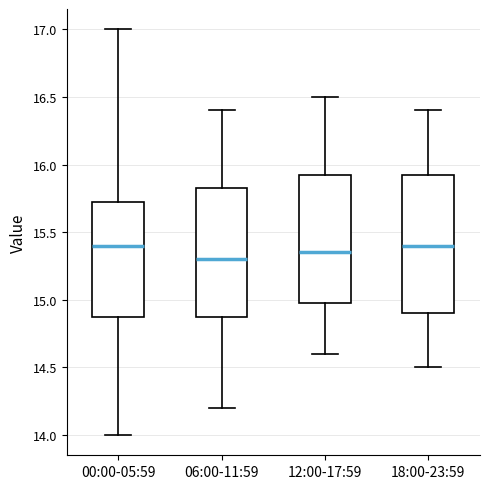

Reading left to right, transcribe this box plot: for each box, give where its median line is, the range the box spans, and where its two whiskers end, as read against the y-axis. The values are not printed on the chart, so give them approximately, as read against the axis.

00:00-05:59: median 15.40, box 14.90 to 15.75, whiskers 14.00 to 17.00
06:00-11:59: median 15.30, box 14.90 to 15.85, whiskers 14.20 to 16.40
12:00-17:59: median 15.35, box 15.00 to 15.95, whiskers 14.60 to 16.50
18:00-23:59: median 15.40, box 14.90 to 15.95, whiskers 14.50 to 16.40